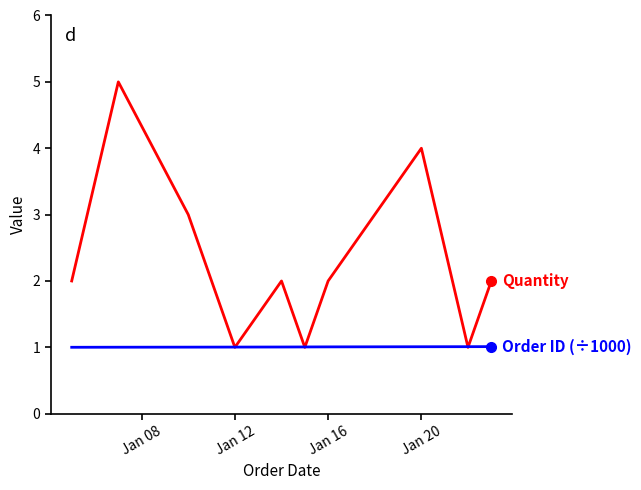

What is the minimum value shown in the chart?

1.0